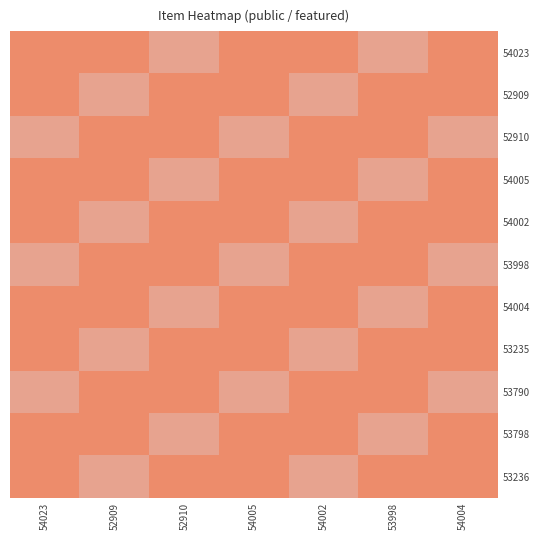

At how many categories does at least one series exceed 0?

7